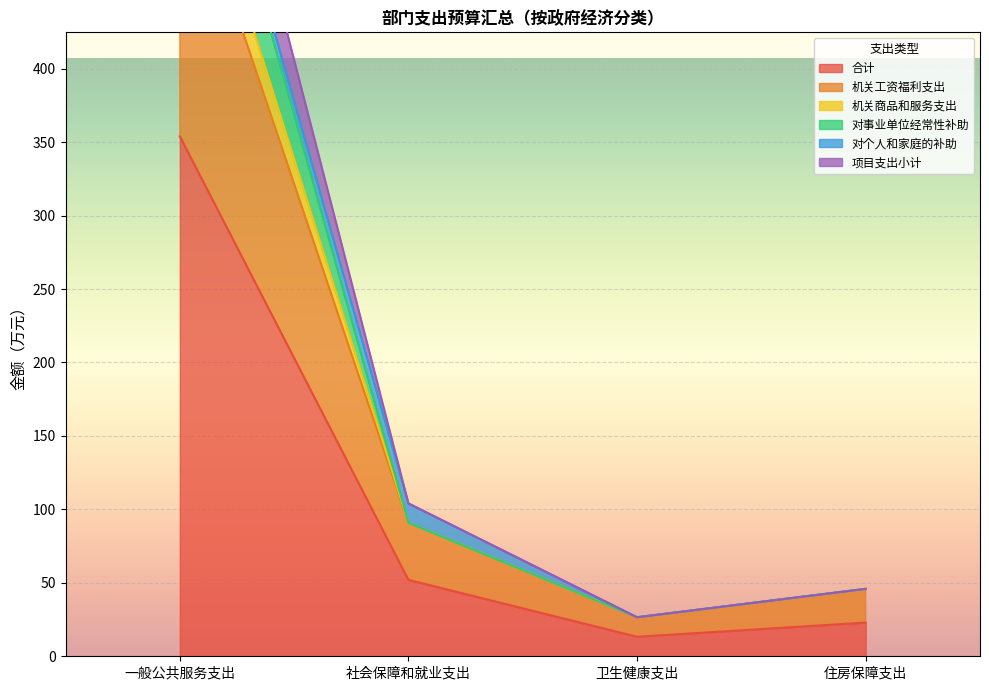

How many data points in 项目支出小计 are less than 52?

2